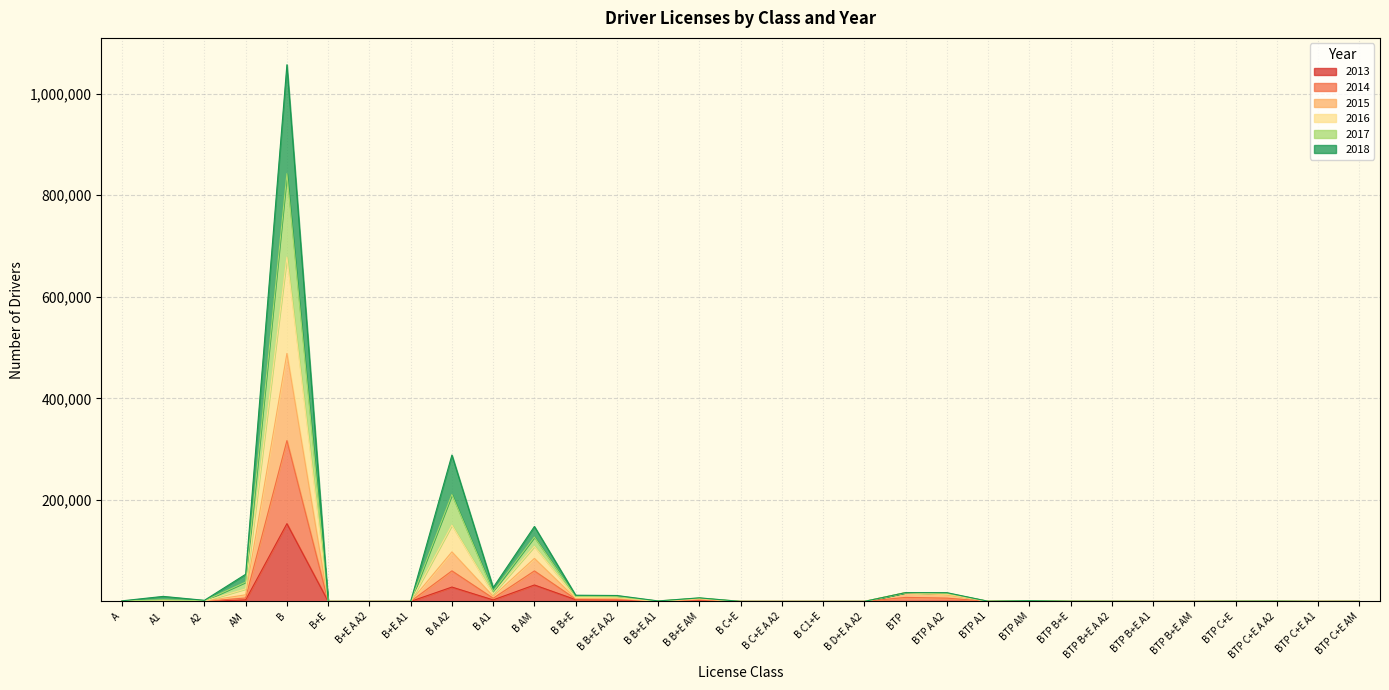

The 2014 series shows 240507 at B+E A A2. True or false?

False